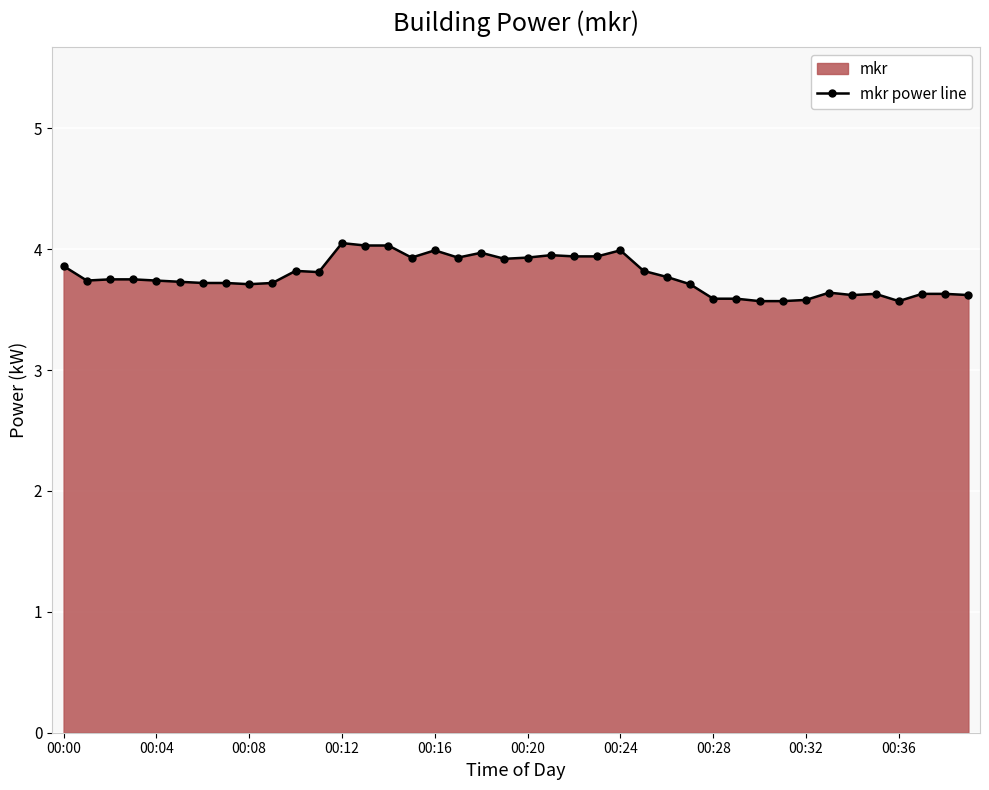

Does the chart display data point markers on the line(s)?

Yes